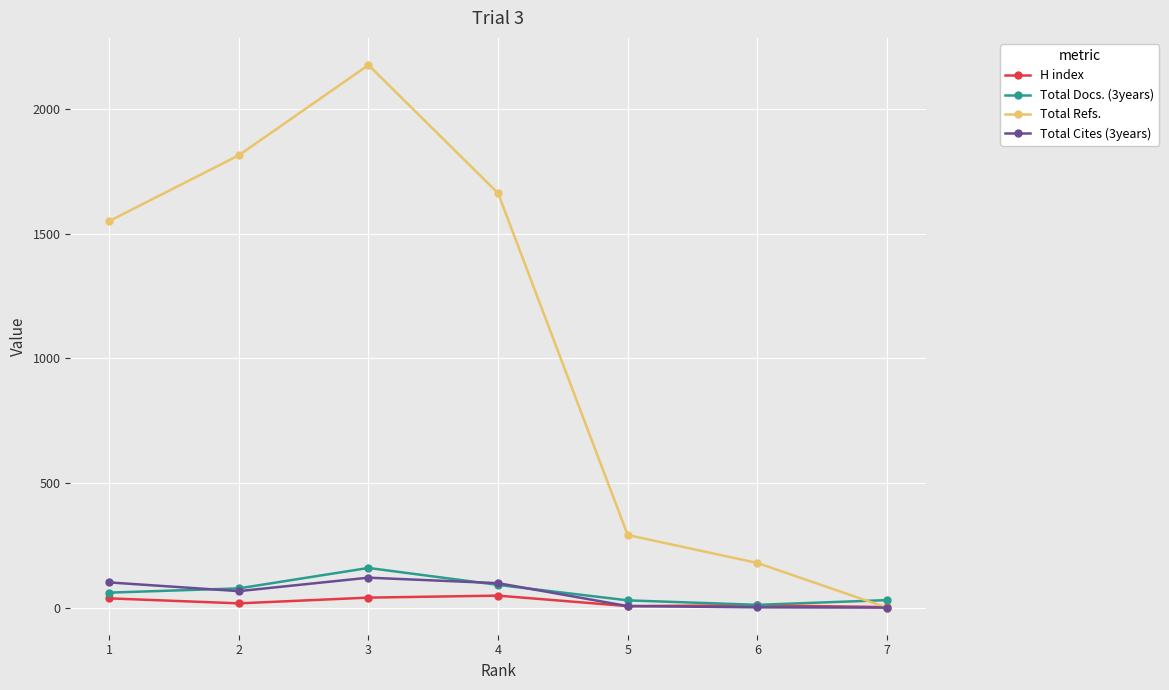

Where is the first local maximum for Total Cites (3years)?

3